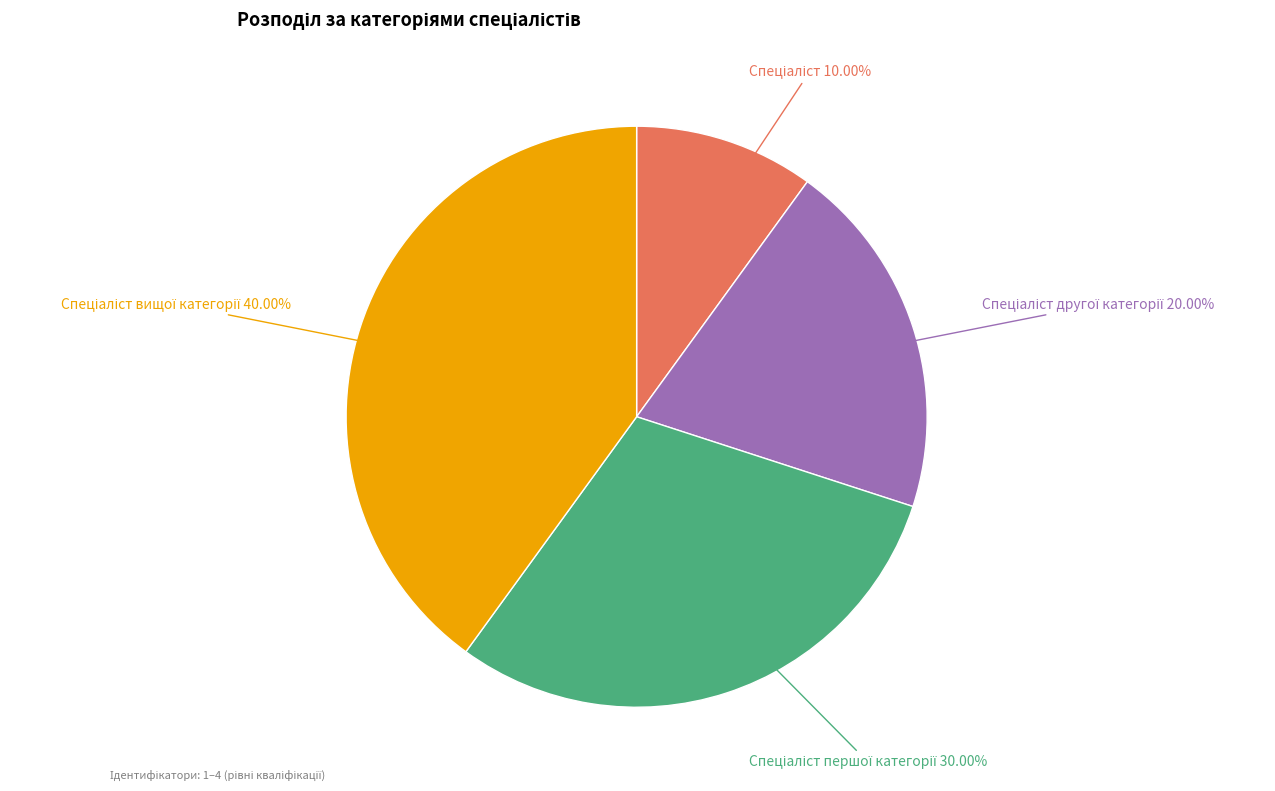

Is there a majority slice in this chart?

No